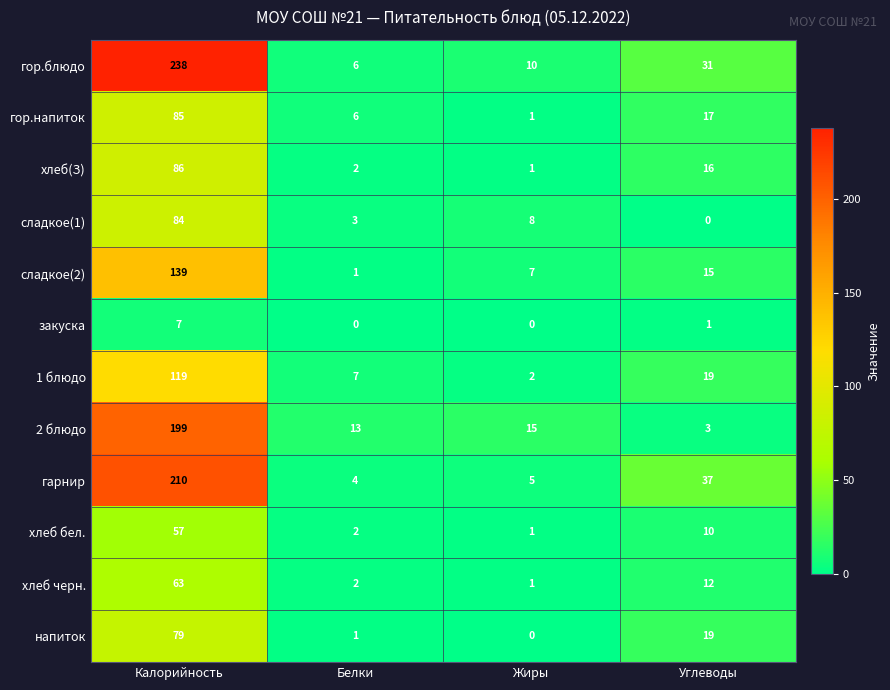

What is the difference between the хлеб черн. values at Белки and Калорийность?

61